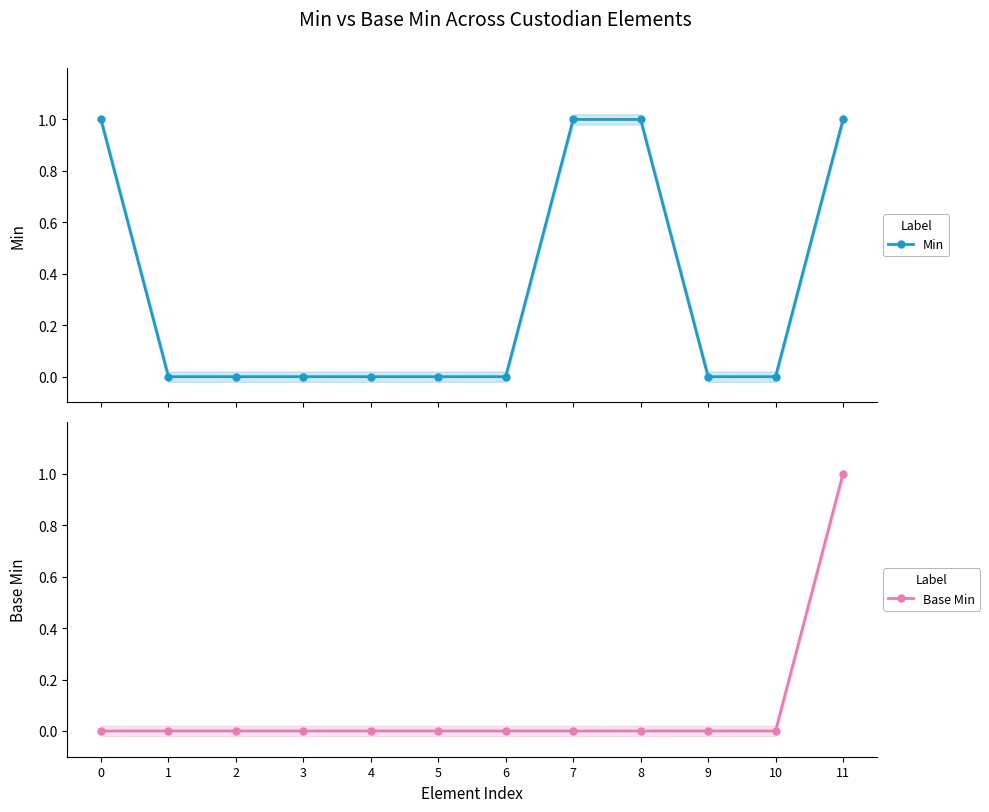

True or false: Base Min and Min cross at least once.

False